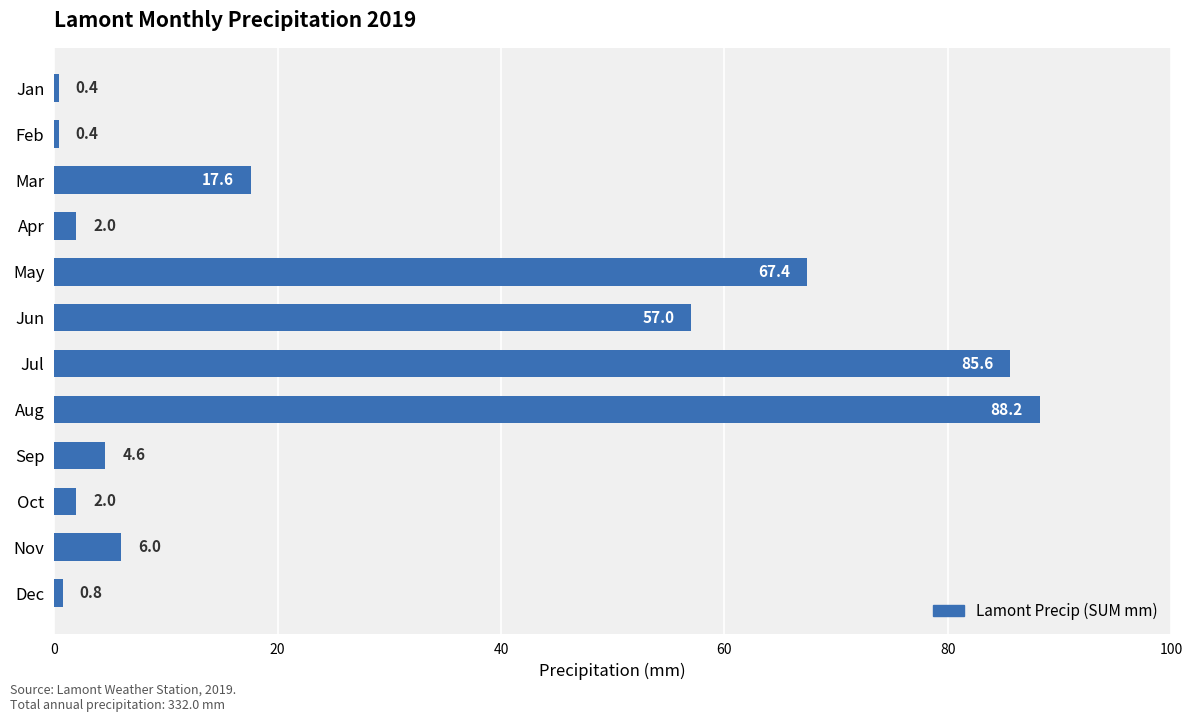

Approximately how many times larger is the value at Jul compared to Nov?

14.3